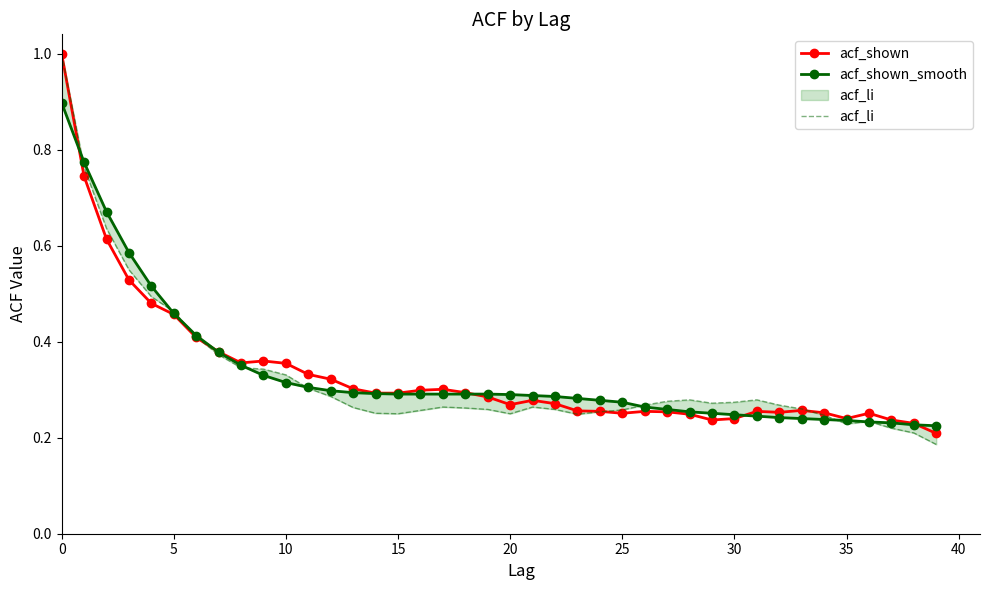

How many lines are shown in the chart?

3